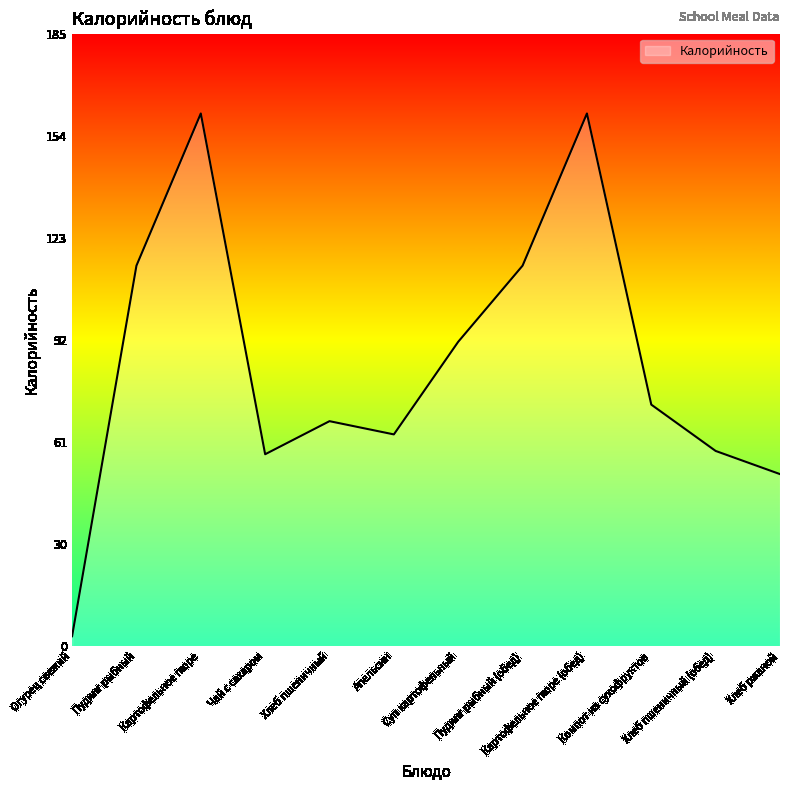

Reading left to right, what are all the values shown in this chart?

3	115	161	58	68	64	92	115	161	73	59	52